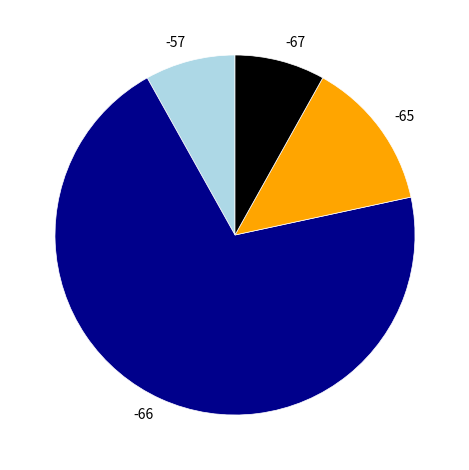

Is there any slice that represents more than half of the pie?

Yes